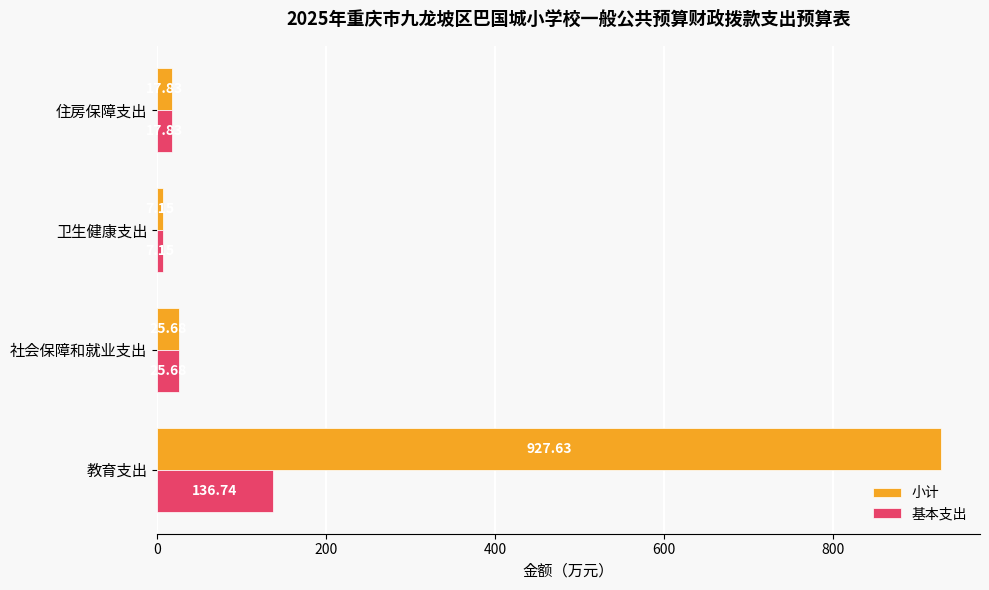

What is the sum of the 小计 values at 社会保障和就业支出 and 住房保障支出?

43.5